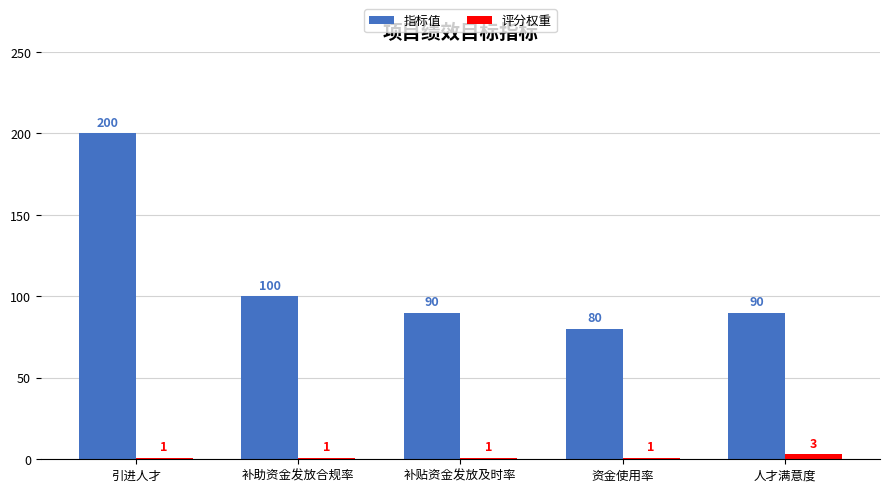

What is the label of the 2nd bar from the right?

资金使用率